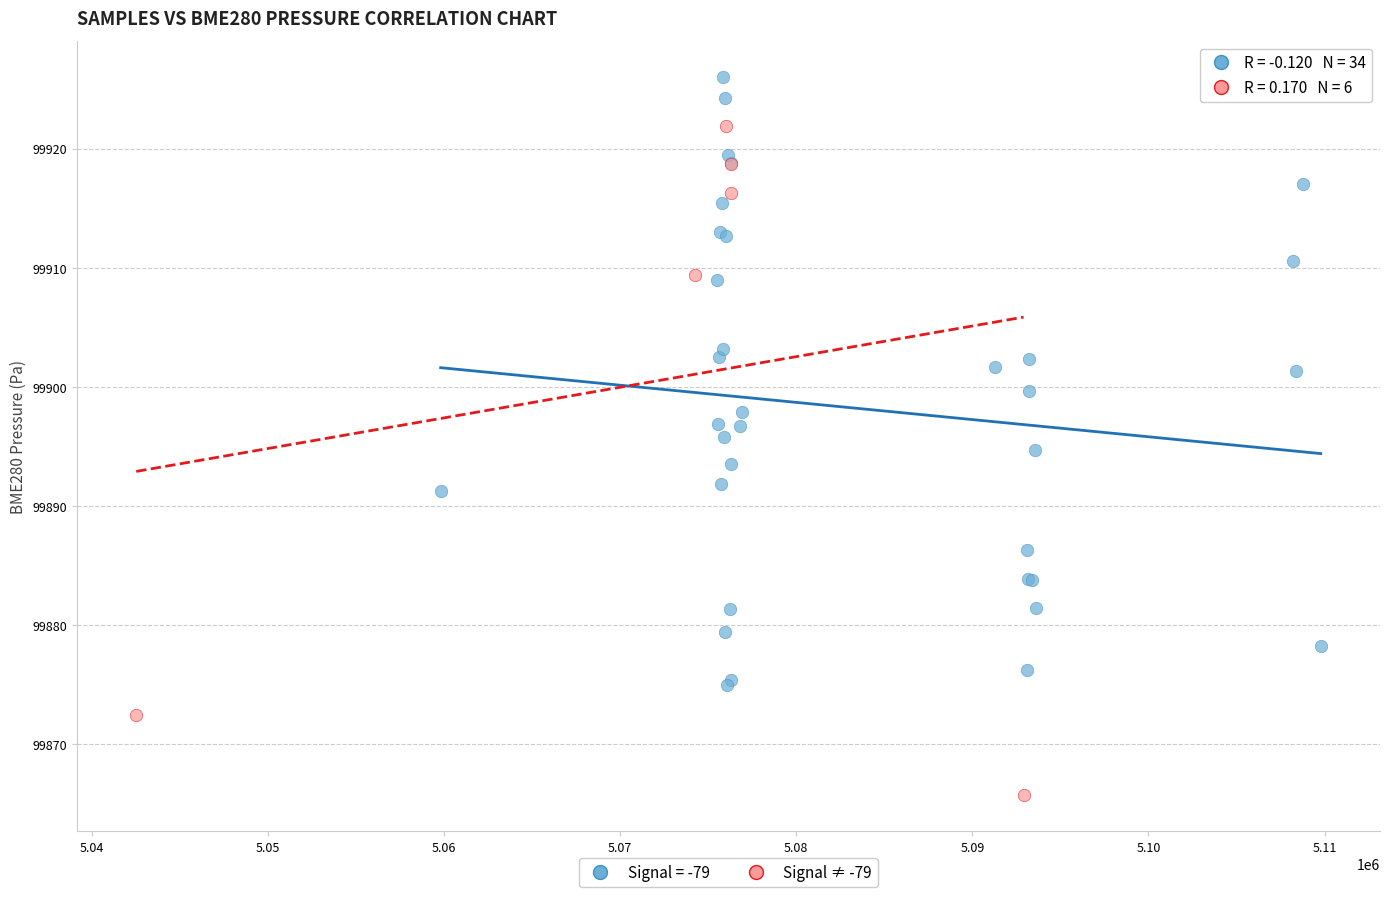

Which series contains the highest Y value?

Signal = -79